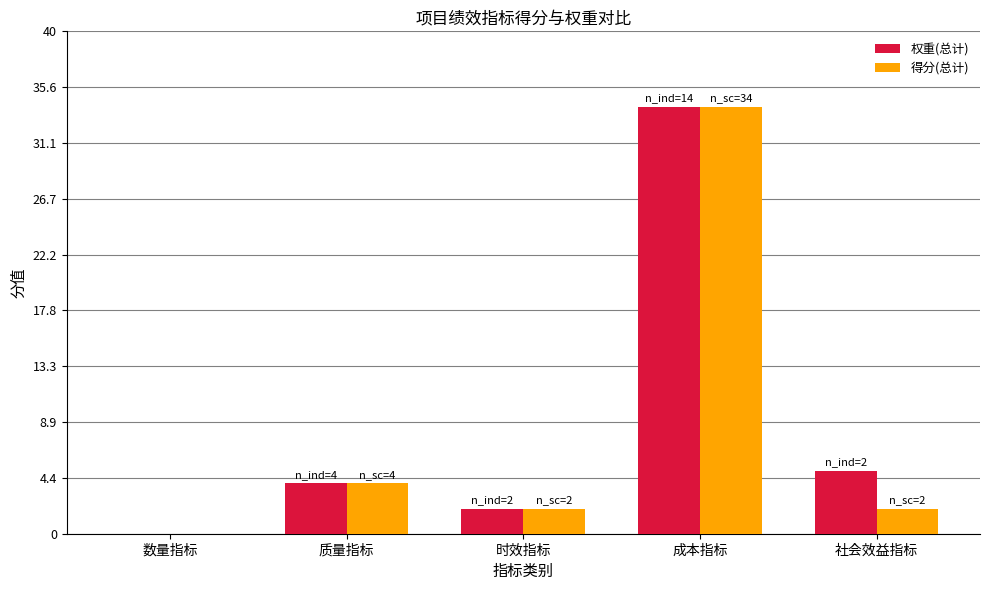

Reading right to left, list all the values displayed in this chart.

权重(总计): 5	34	2	4	0
得分(总计): 2	34	2	4	0